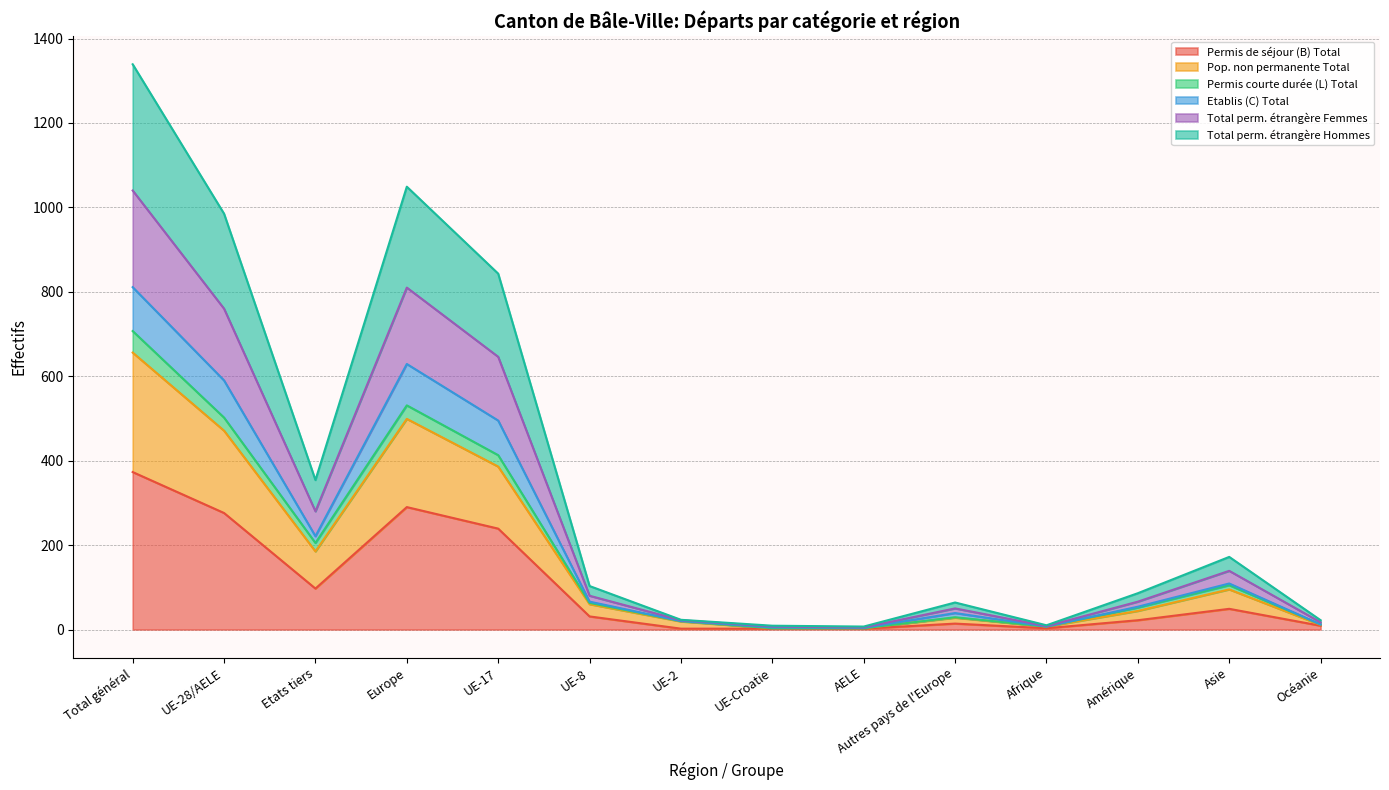

Where is Pop. non permanente Total nearest to the value 355?

UE-17